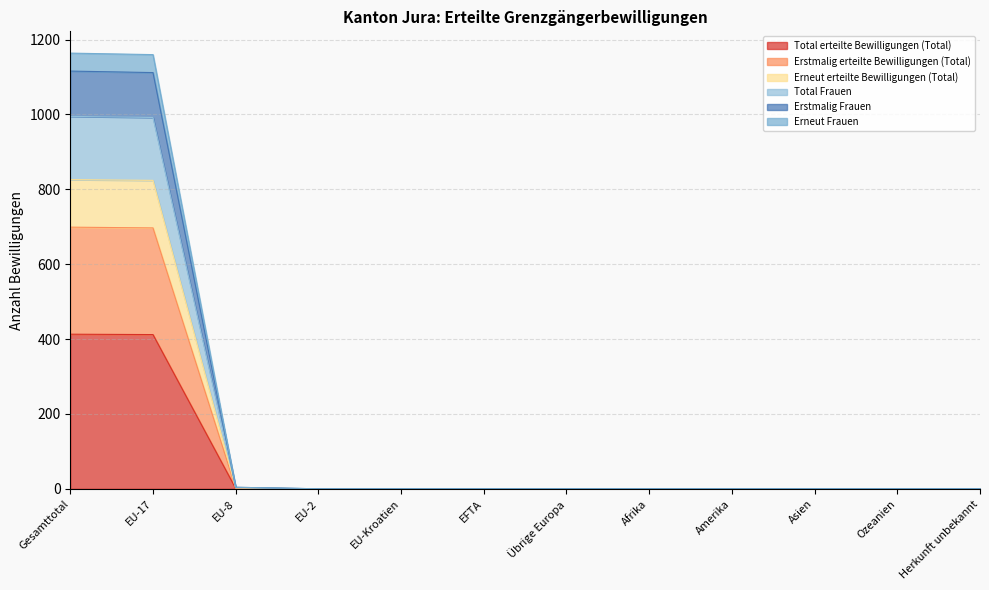

Rank the series at Herkunft unbekannt from highest to lowest value.

Total erteilte Bewilligungen (Total), Erstmalig erteilte Bewilligungen (Total), Erneut erteilte Bewilligungen (Total), Total Frauen, Erstmalig Frauen, Erneut Frauen